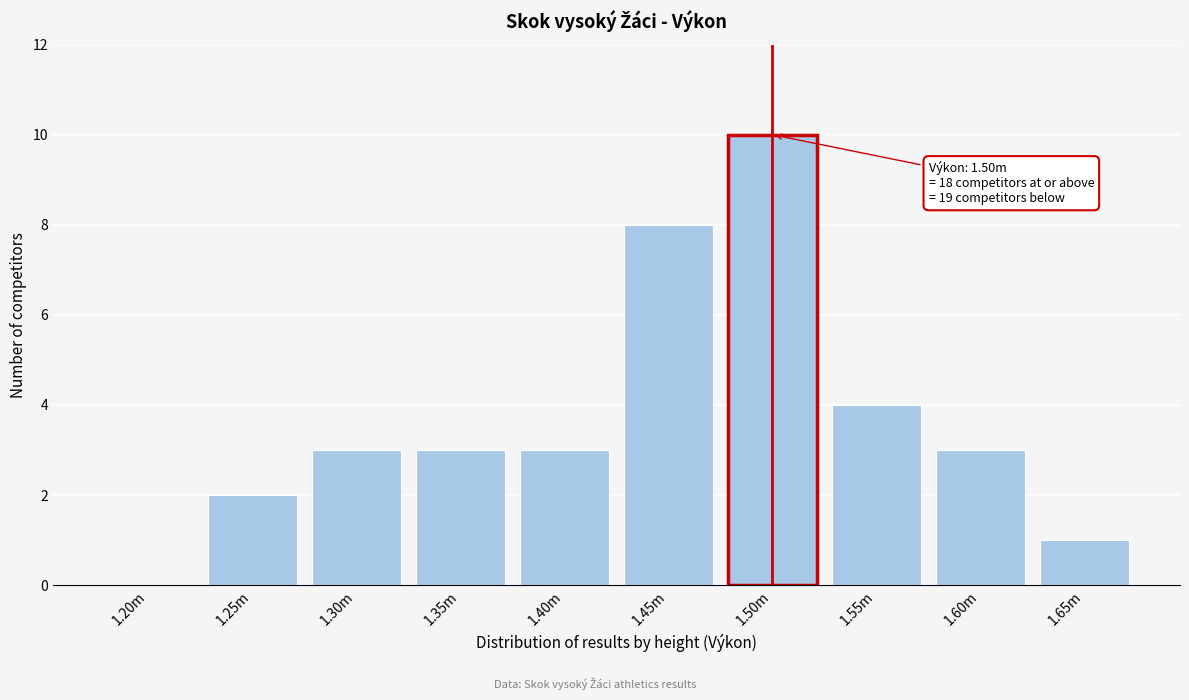

Reading left to right, transcribe all the data shown in this chart.

1.20m=0	1.25m=2	1.30m=3	1.35m=3	1.40m=3	1.45m=8	1.50m=10	1.55m=4	1.60m=3	1.65m=1